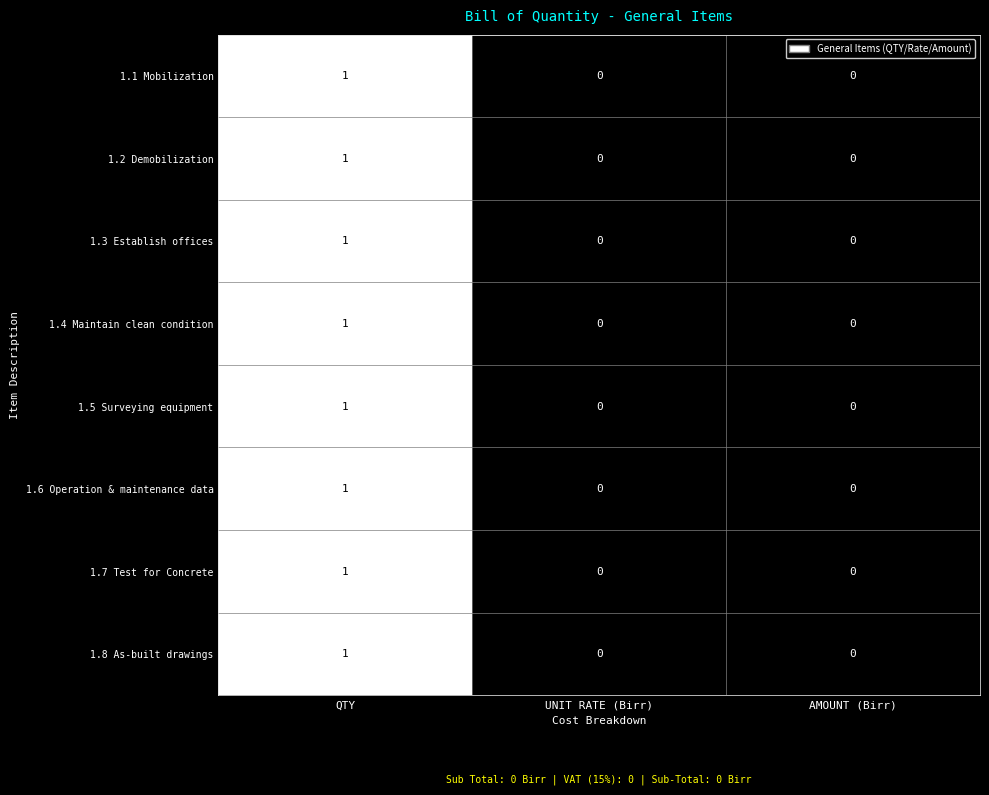

Reading right to left, transcribe all the data shown in this chart.

1.1 Mobilization: 0	0	1
1.2 Demobilization: 0	0	1
1.3 Establish offices: 0	0	1
1.4 Maintain clean condition: 0	0	1
1.5 Surveying equipment: 0	0	1
1.6 Operation & maintenance data: 0	0	1
1.7 Test for Concrete: 0	0	1
1.8 As-built drawings: 0	0	1